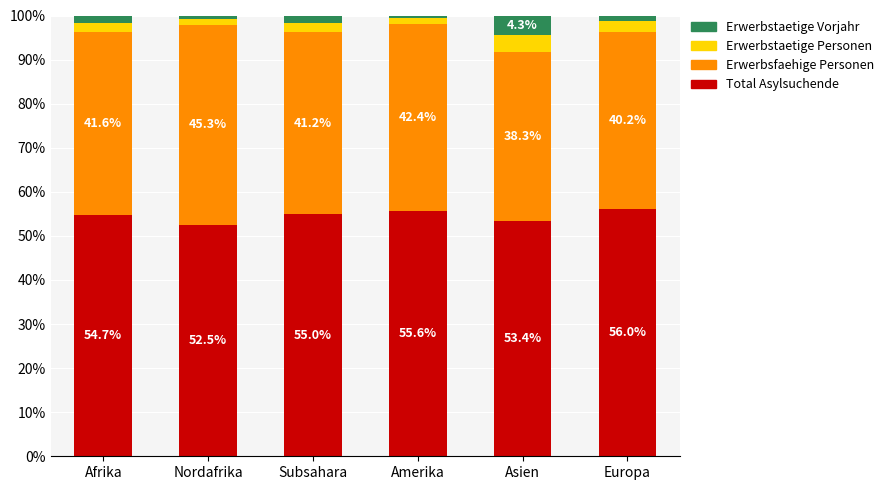

What is the total value across all series at Amerika?

100.0